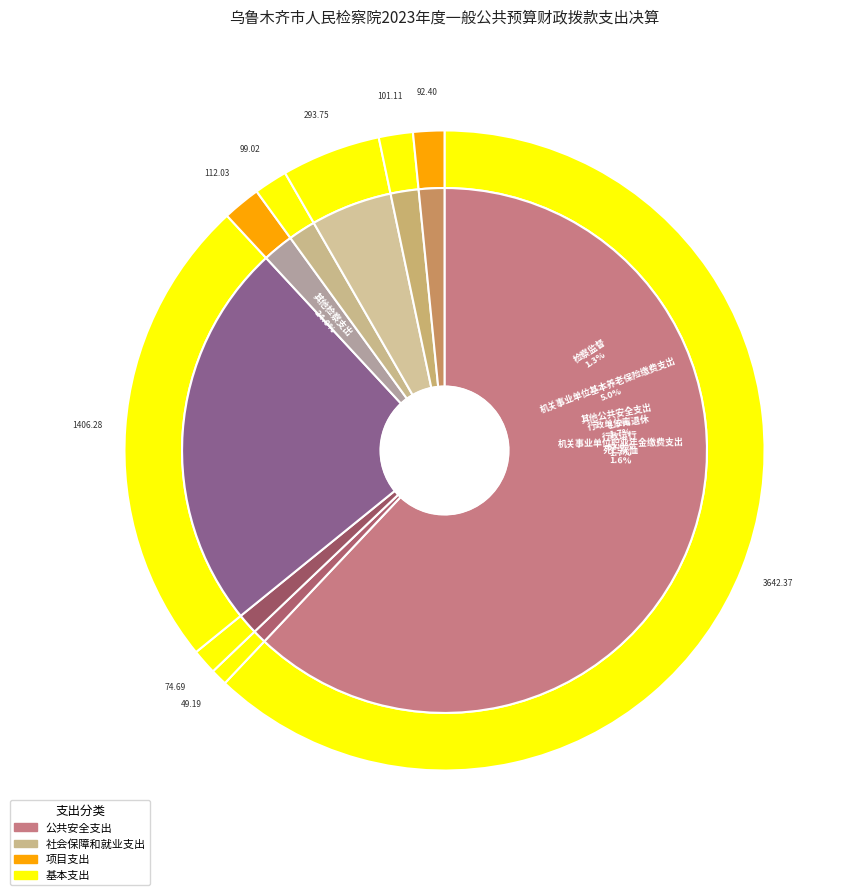

The 机关事业单位职业年金缴费支出 slice represents 2% of the pie. True or false?

True